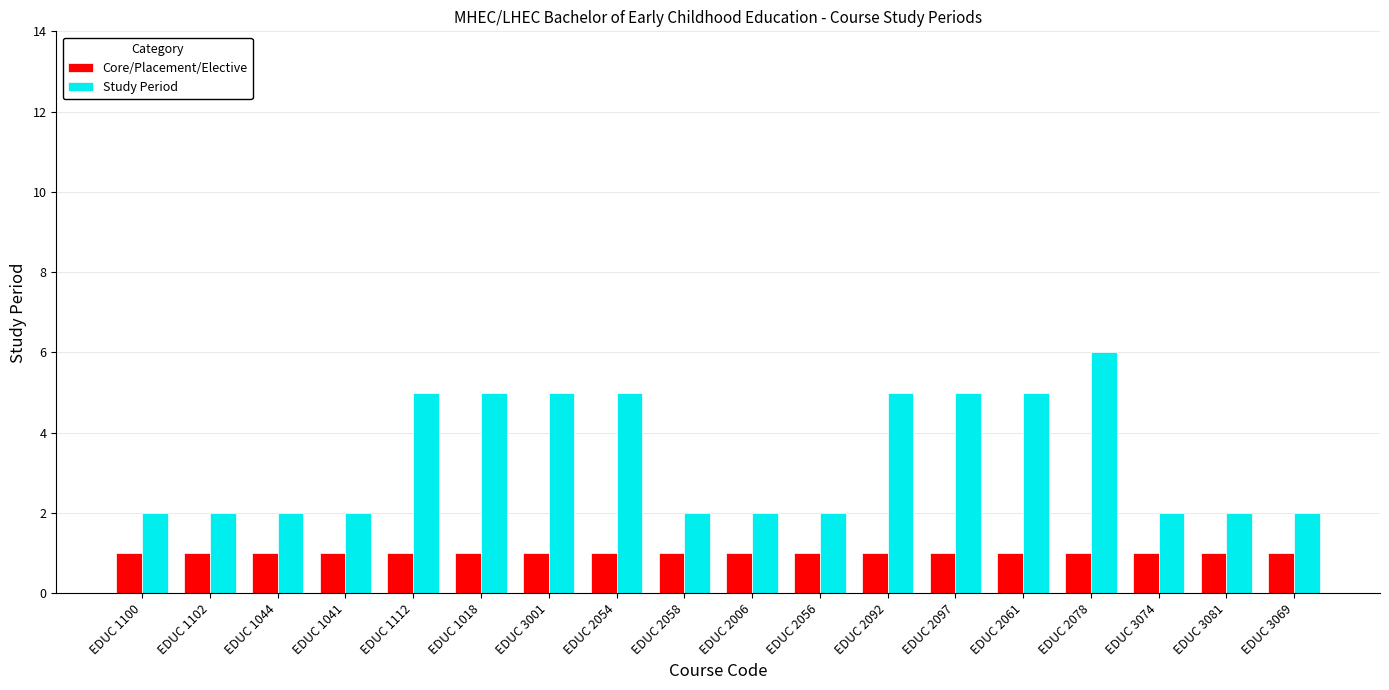

What is the maximum value for Study Period?

6